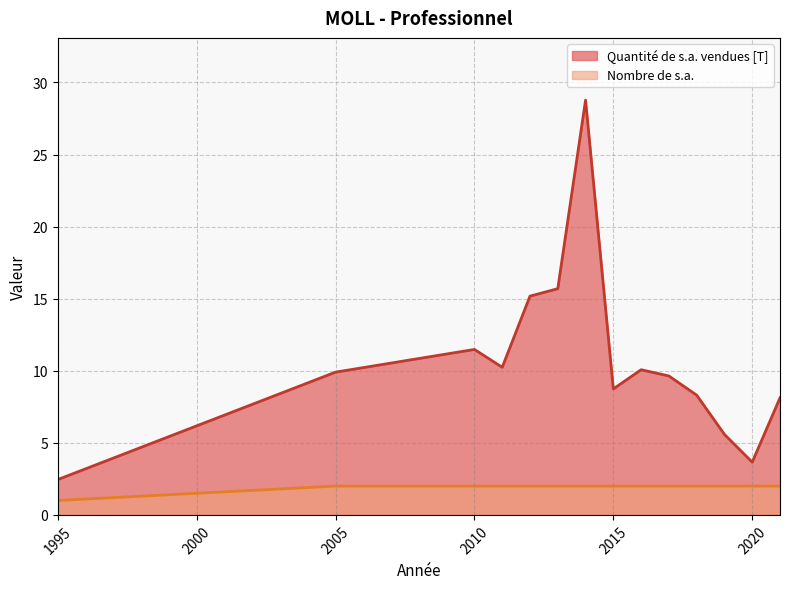

What is the greatest value displayed?

28.8